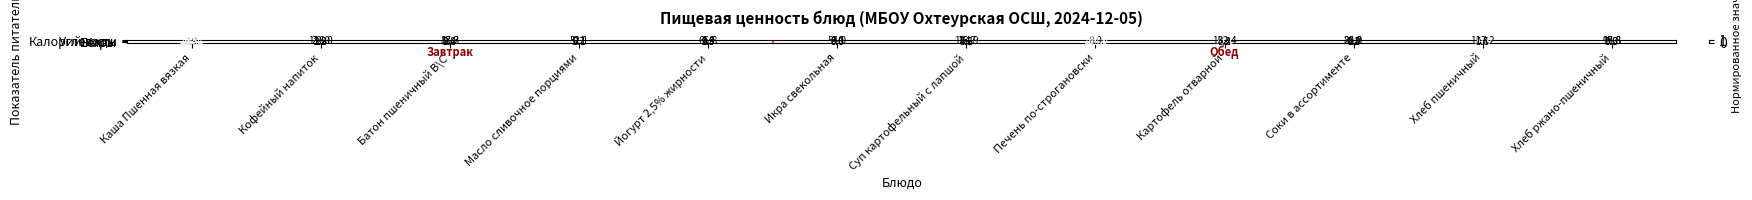

How many distinct data groups are displayed?

4